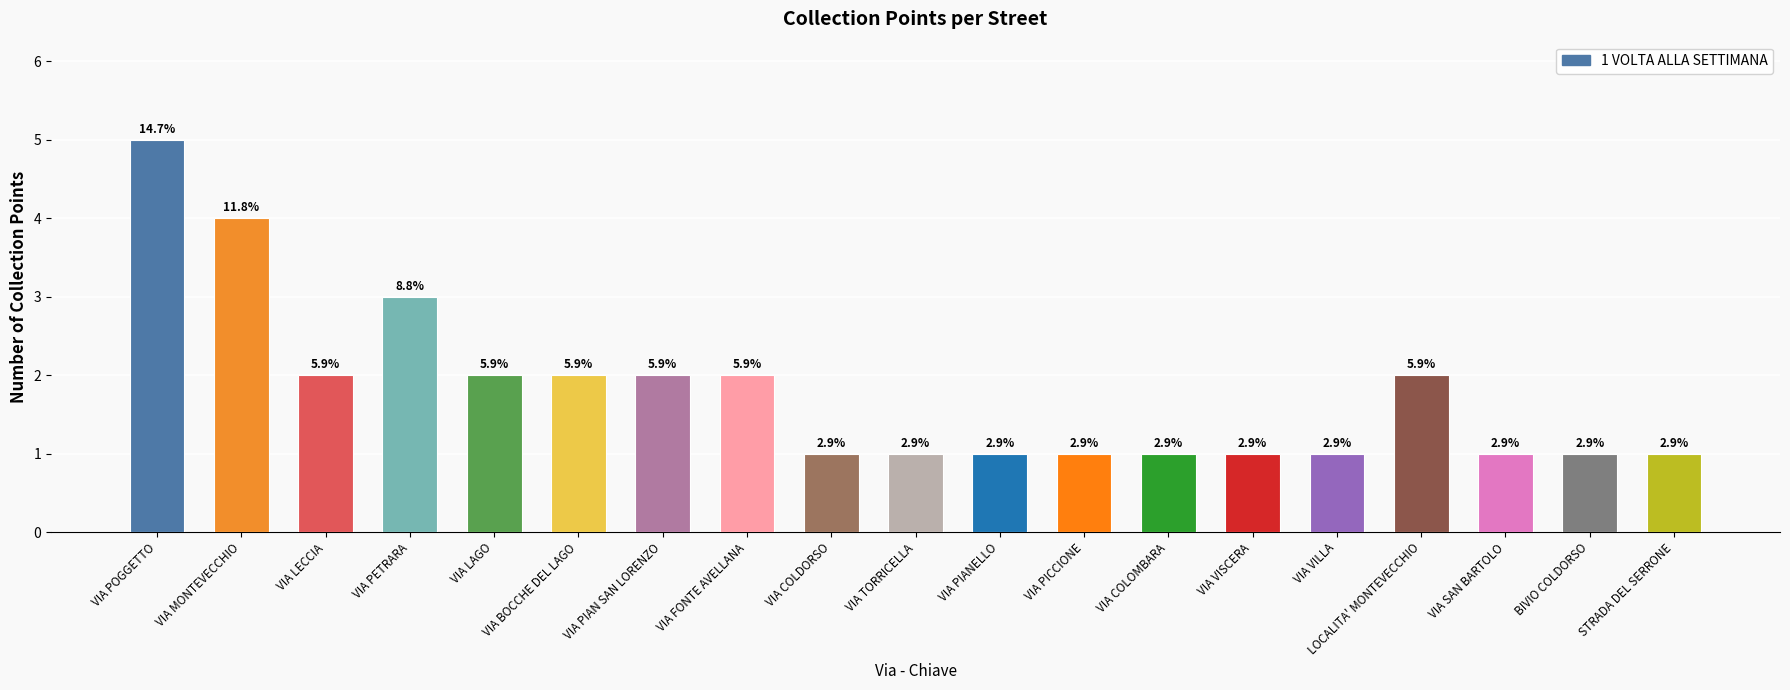

What is the greatest value displayed?

5